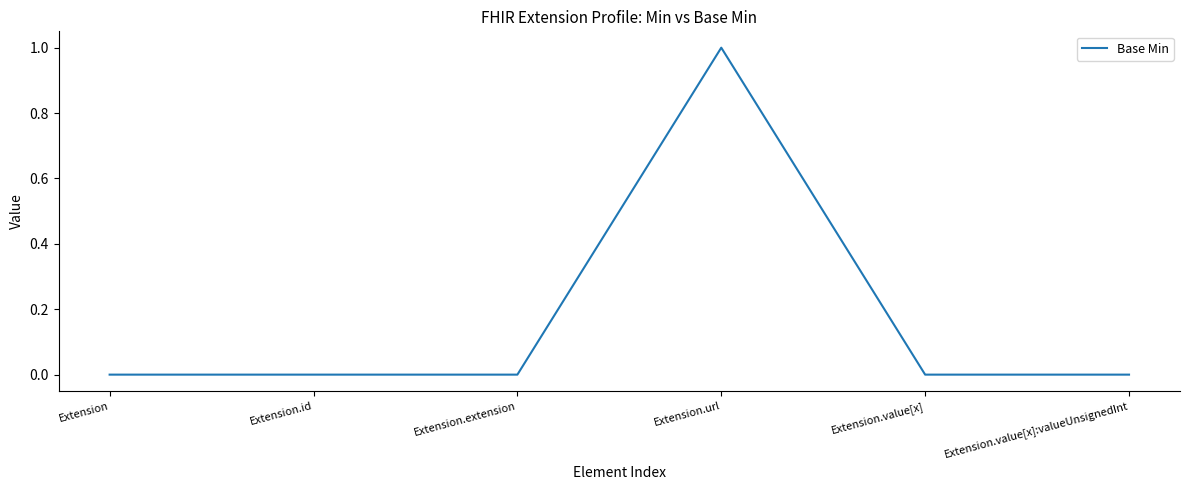

True or false: there are more than 0 points higher than both neighbors.

True